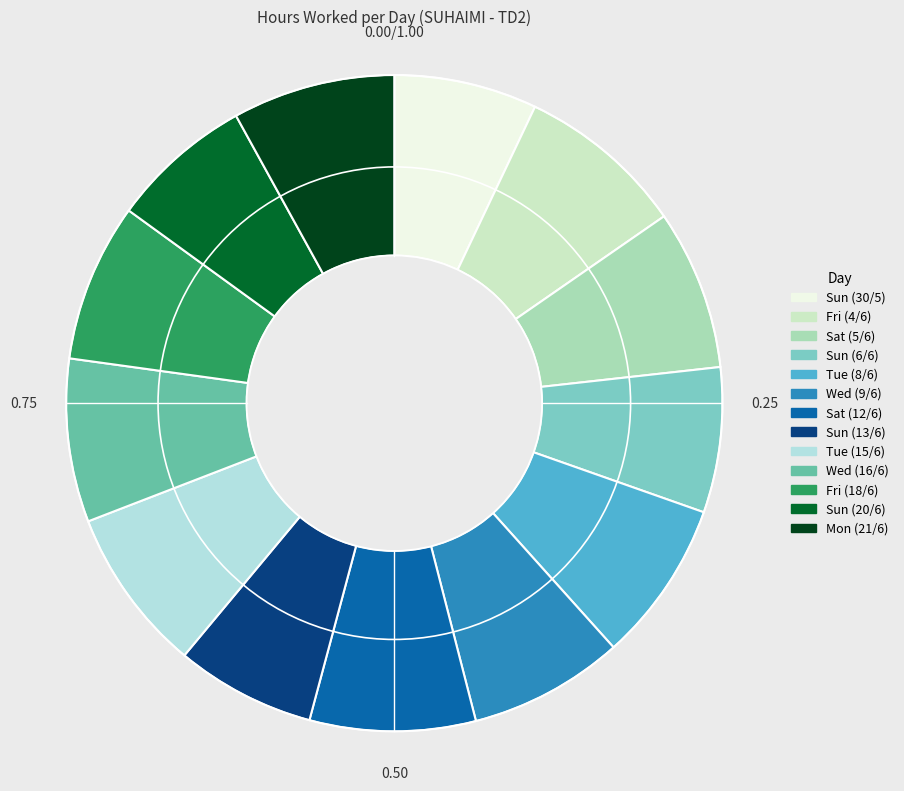

Count the number of slices in the pie.

13